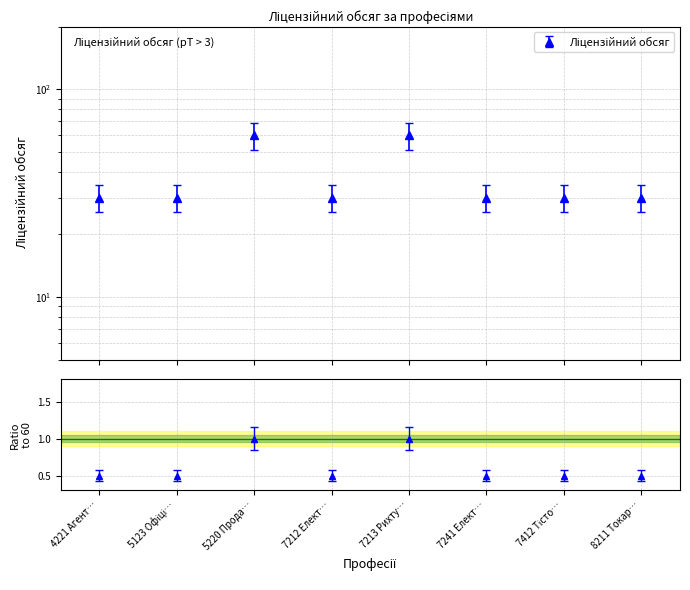

Count the number of data series in this chart.

1